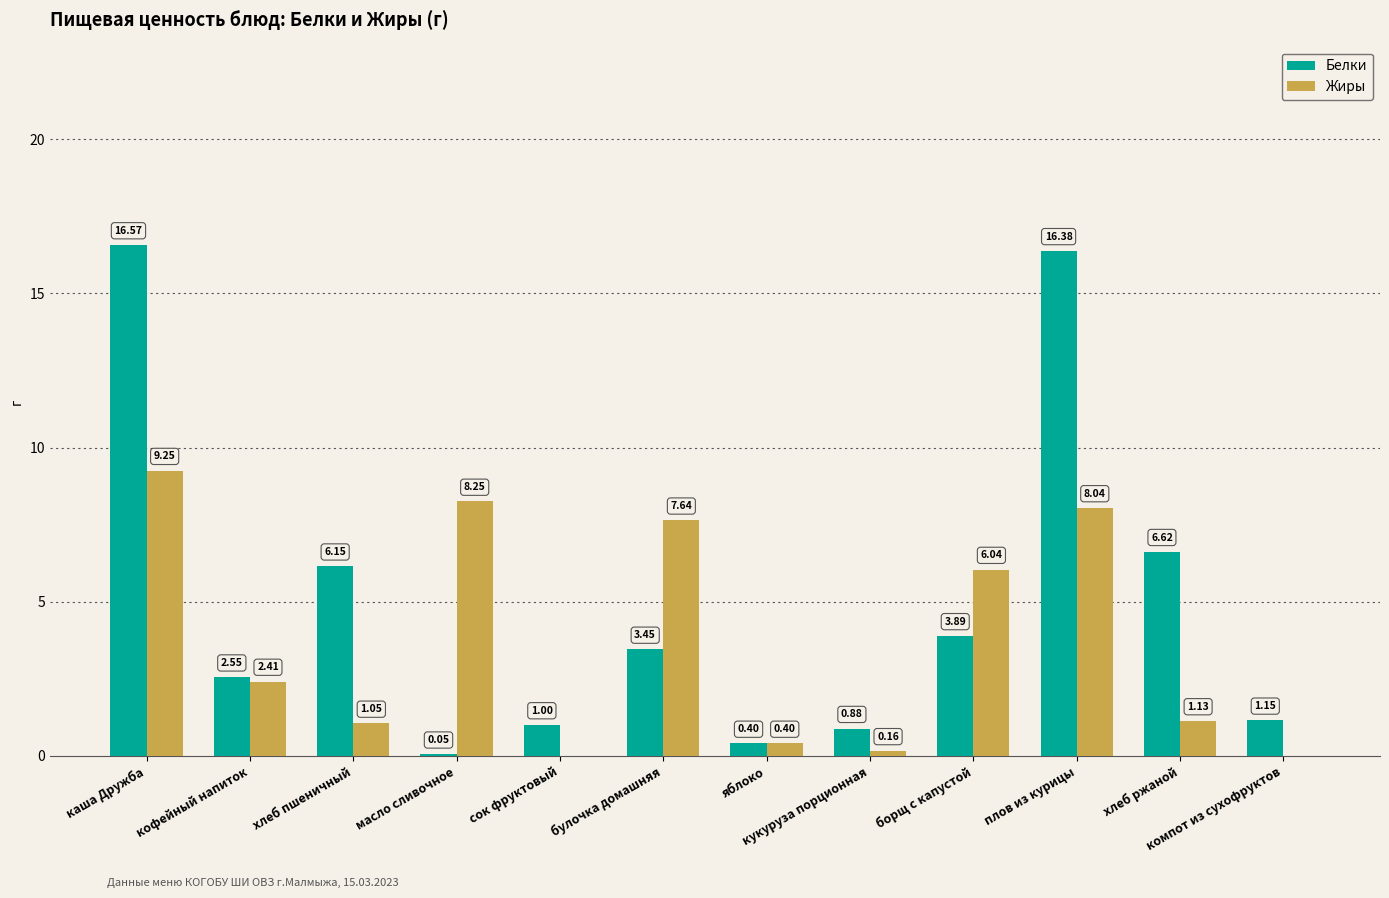

Is it true that Белки equals 6.2 at борщ с капустой?

False